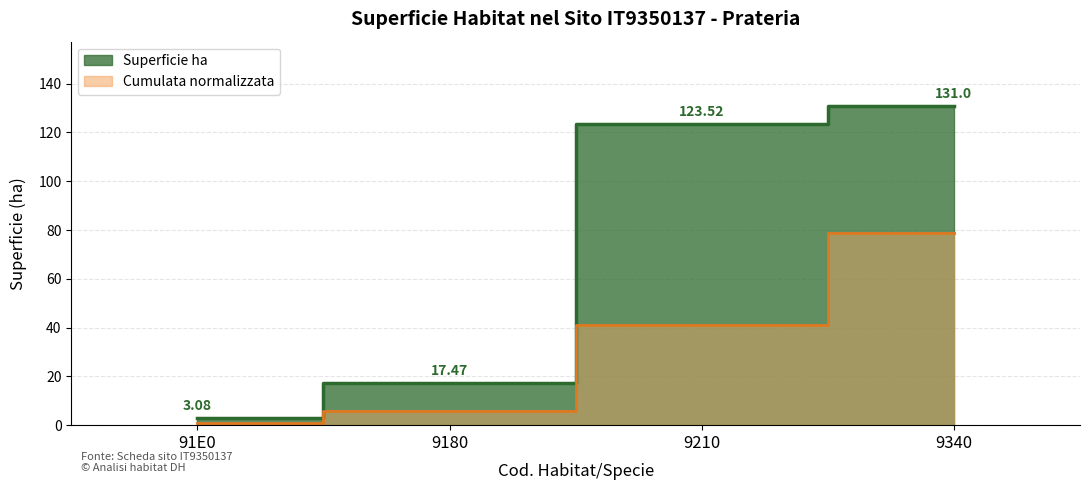

Is it true that the value at 9180 is 17.5?

True